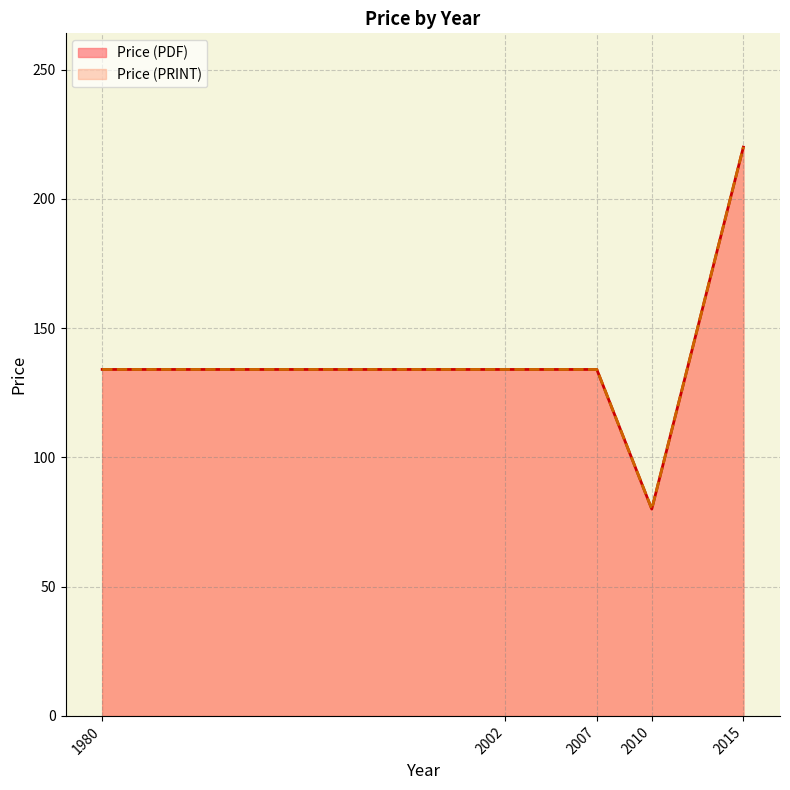

True or false: Price (PRINT) has more than 0 interior local peaks.

True